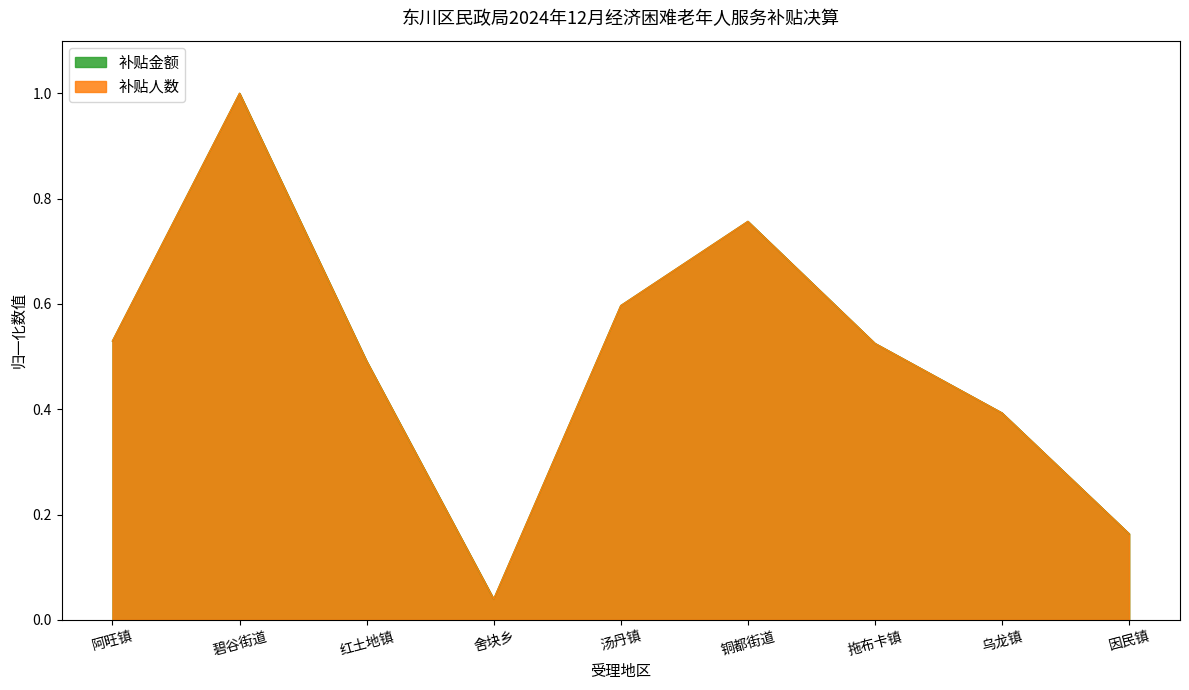

At 阿旺镇, list the series in order from largest to smallest.

补贴人数, 补贴金额